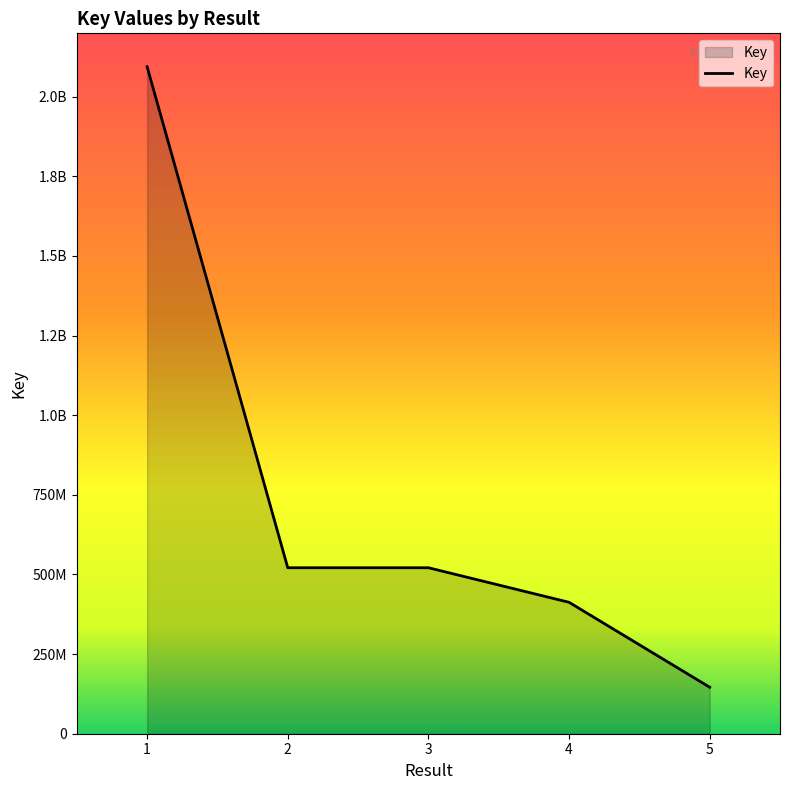

Does the chart have visible grid lines?

No